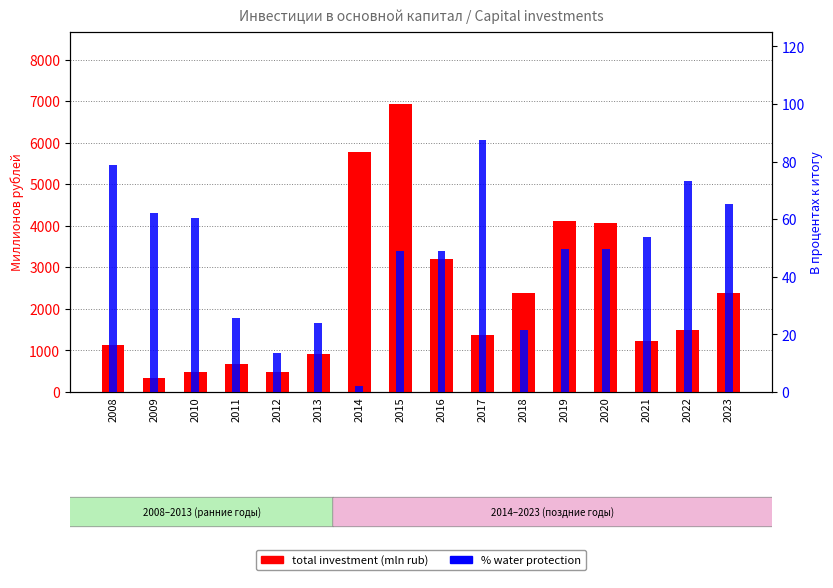

At 2019, list the series in order from largest to smallest.

total investment (mln rub), % water protection